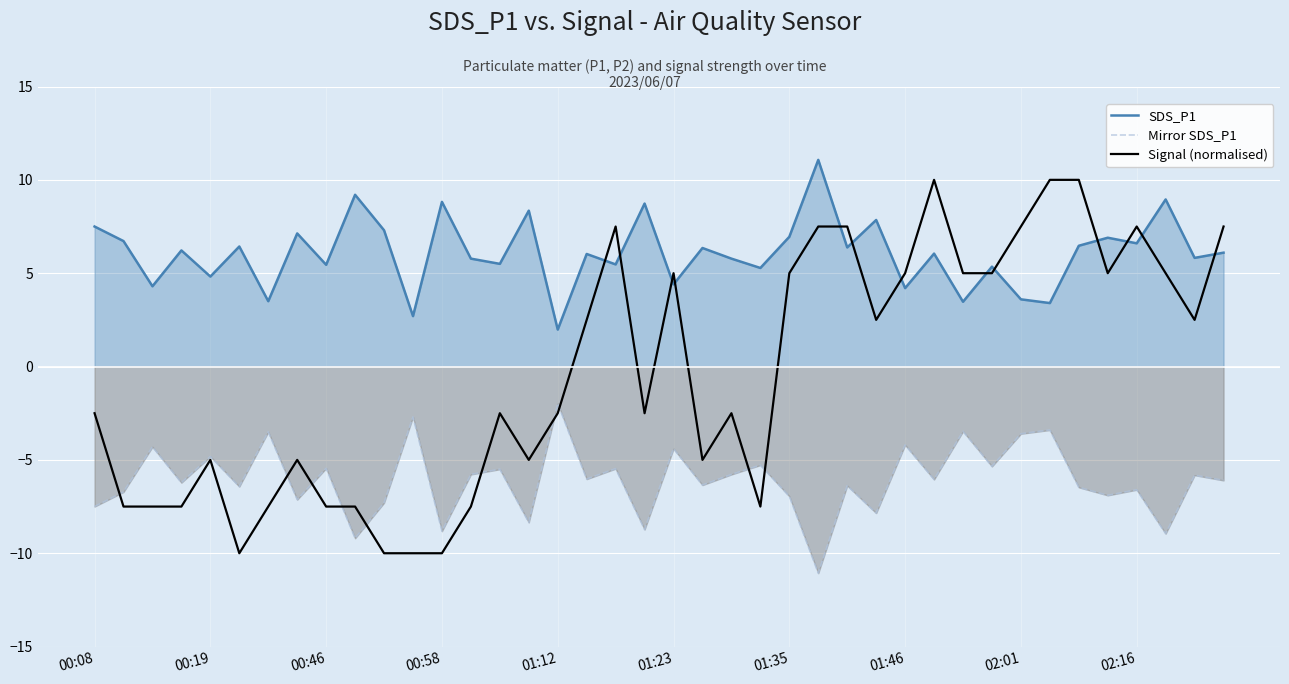

At 22, list the series in order from largest to smallest.

SDS_P1, Signal (normalised), Mirror SDS_P1